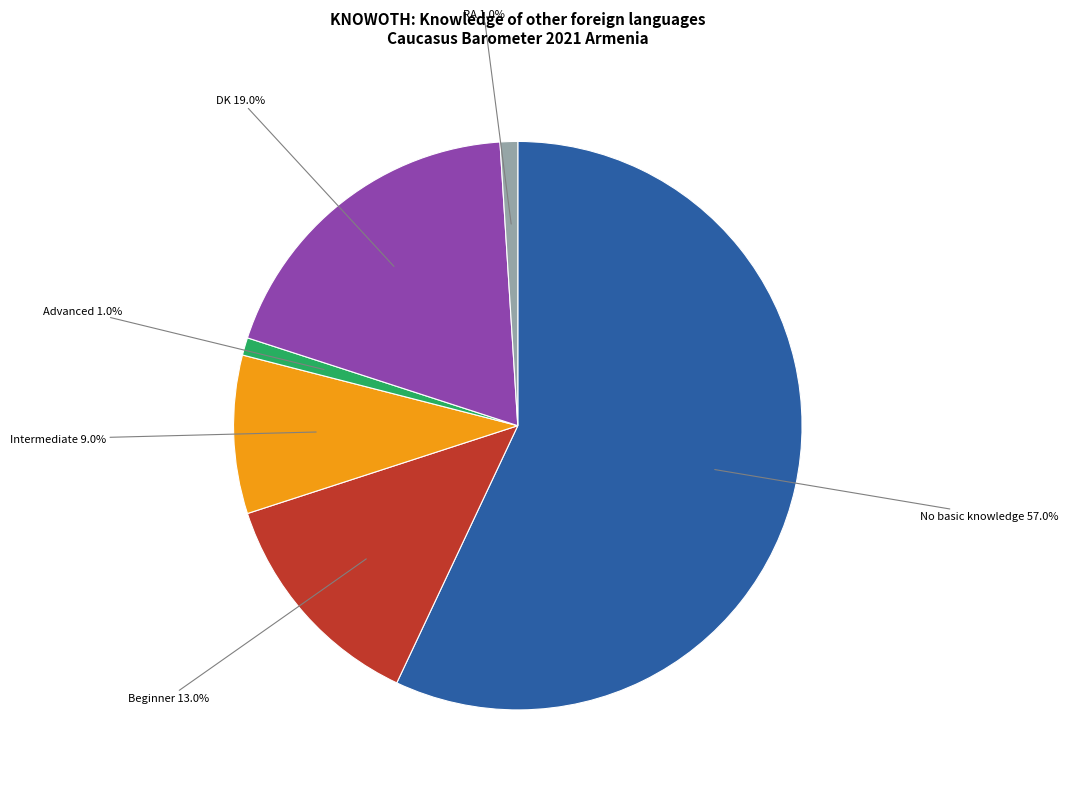

Does any single category account for the majority?

Yes